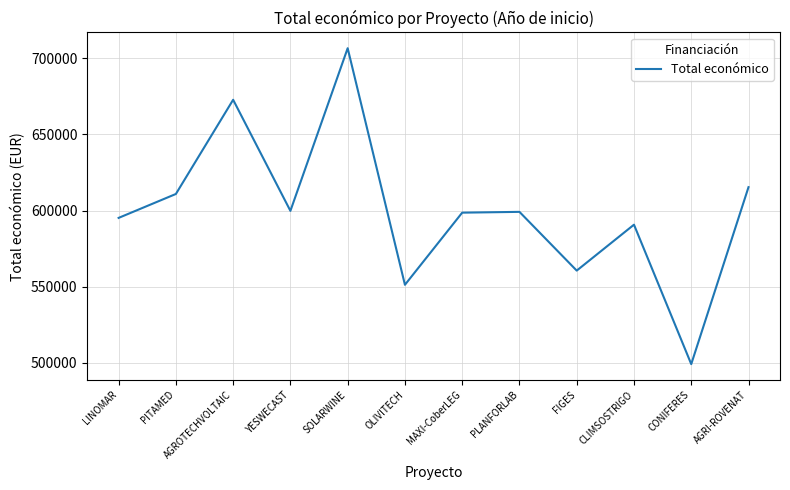

Which category has the lowest value across all series?

CONIFERES